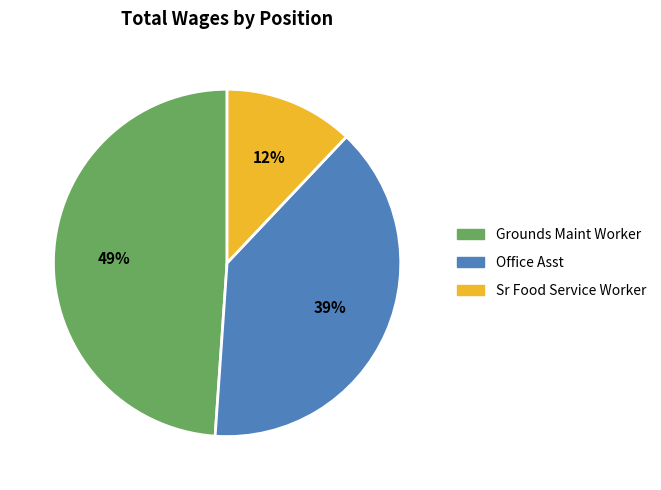

Do Sr Food Service Worker and Grounds Maint Worker together represent more than half of the pie?

Yes